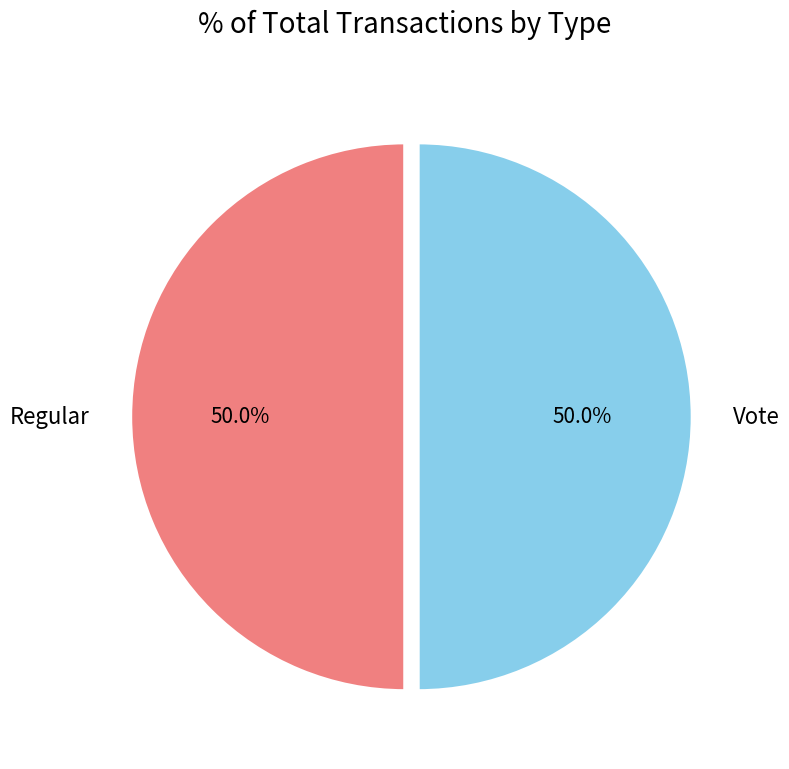

Combined, do Regular and Vote account for over 50%?

Yes